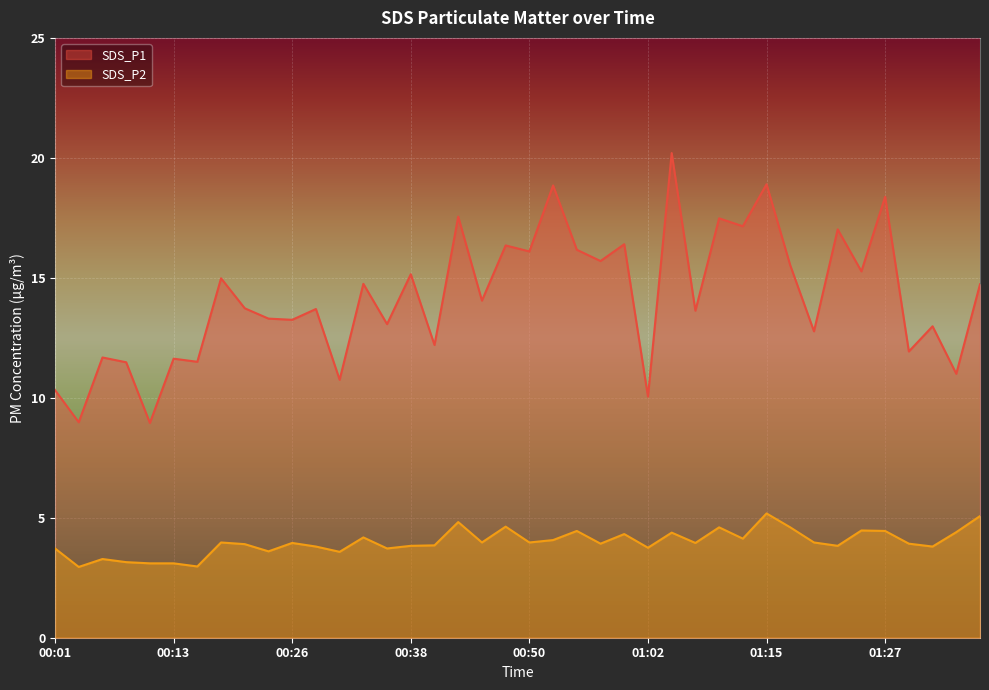

What is the sum of all SDS_P2 values?

159.3